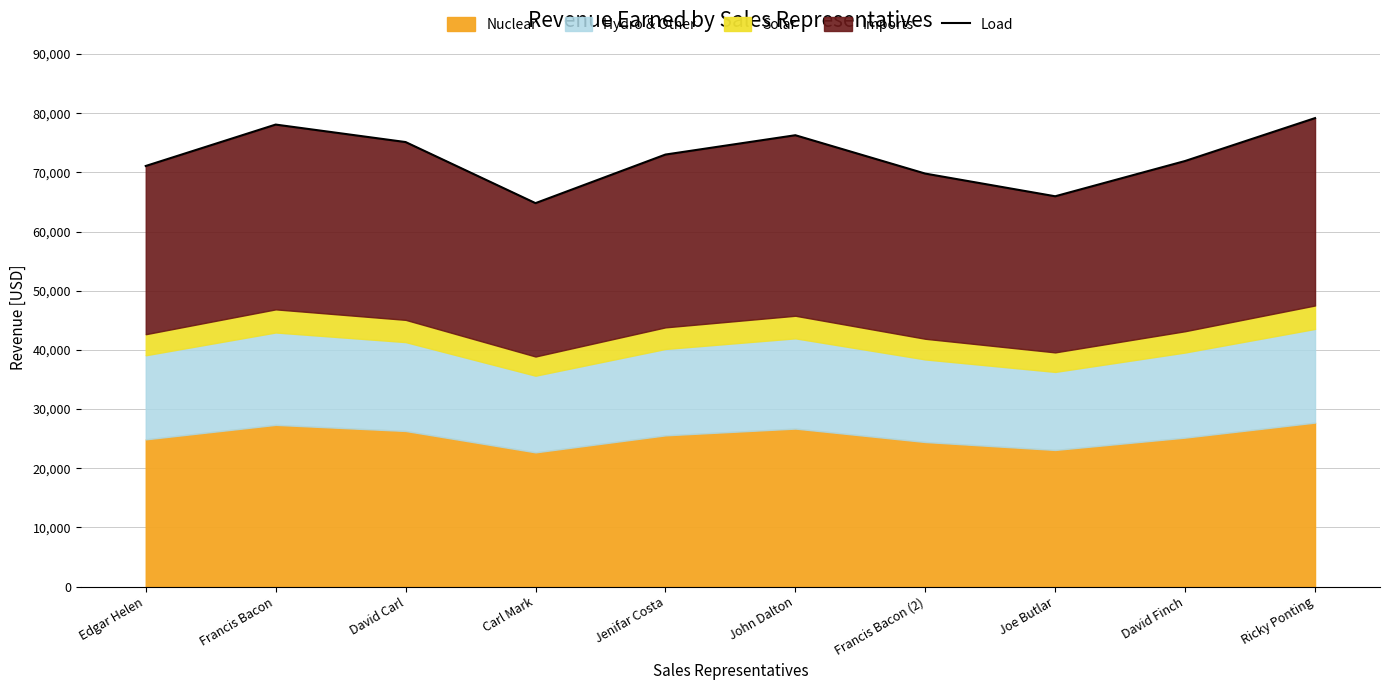

What is the maximum value shown in the chart?

79178